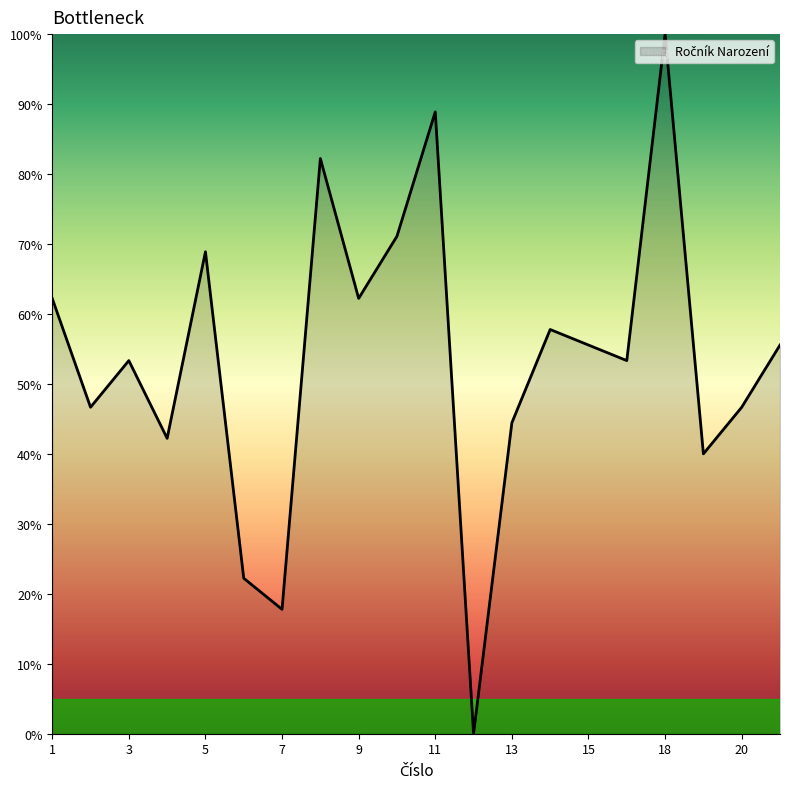

What is the maximum value shown in the chart?

100.0